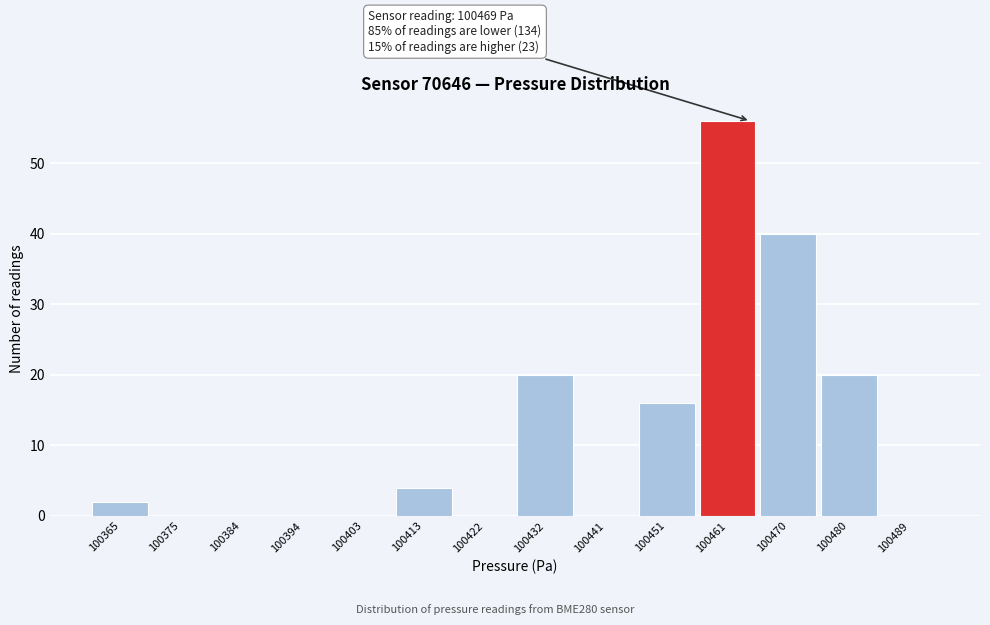

Reading left to right, what are all the values shown in this chart?

100365=2	100375=0	100384=0	100394=0	100403=0	100413=4	100422=0	100432=20	100441=0	100451=16	100461=56	100470=40	100480=20	100489=0